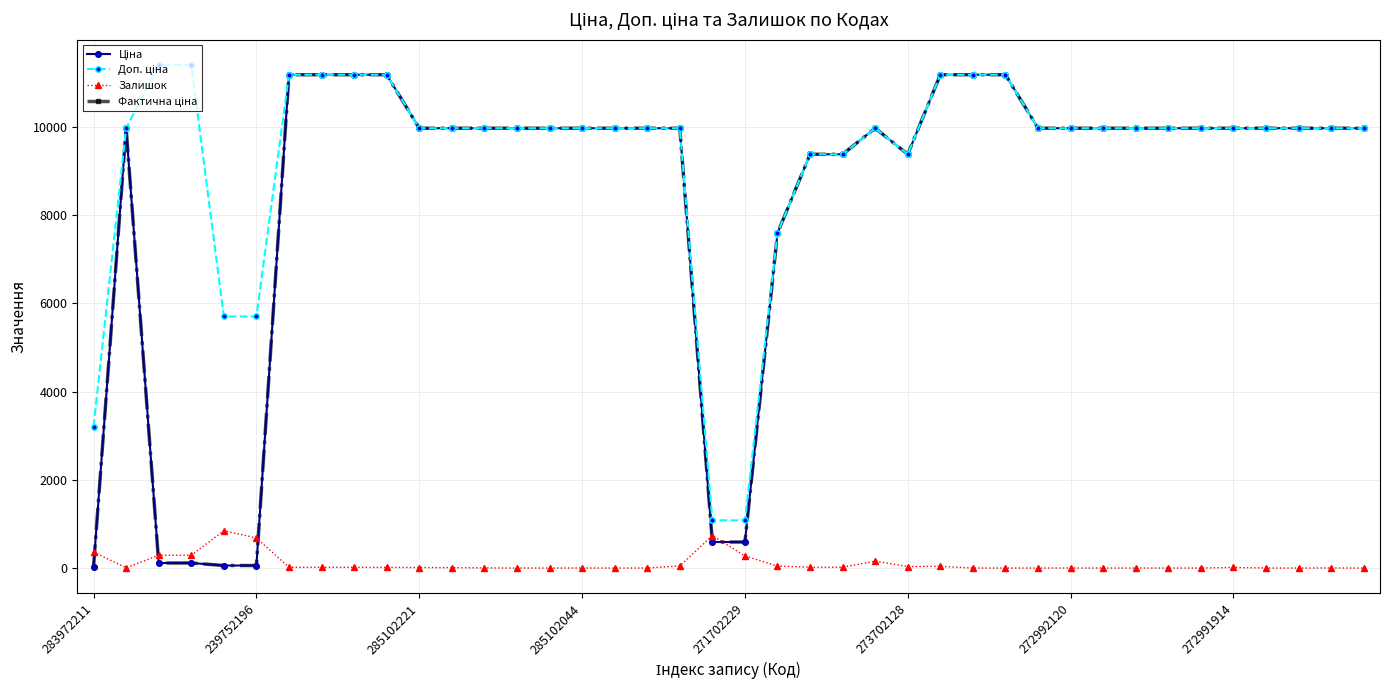

At which label does Залишок reach its minimum?

13